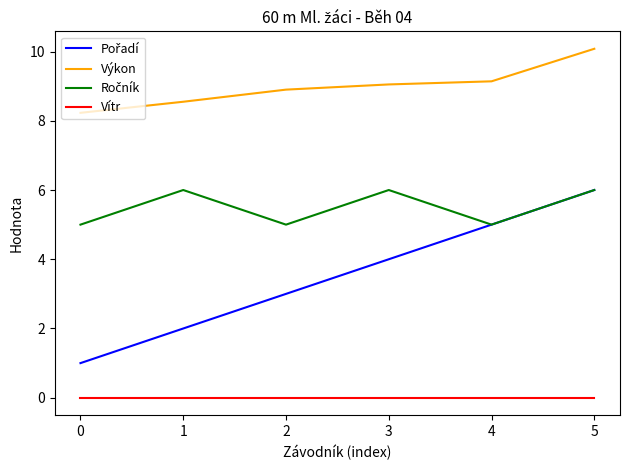

What is the highest value of the Výkon series?

10.1